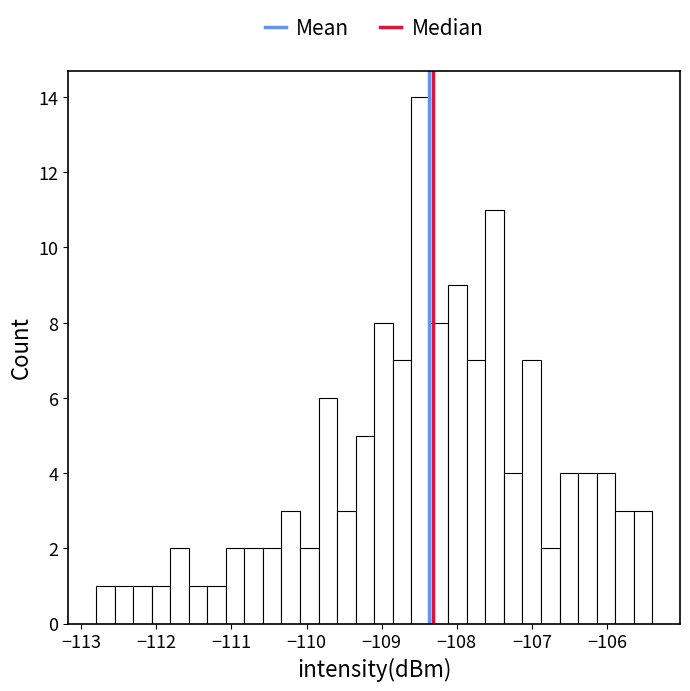

Read against the x-axis, roughly where is the centre of the tallest bar?

-108.5